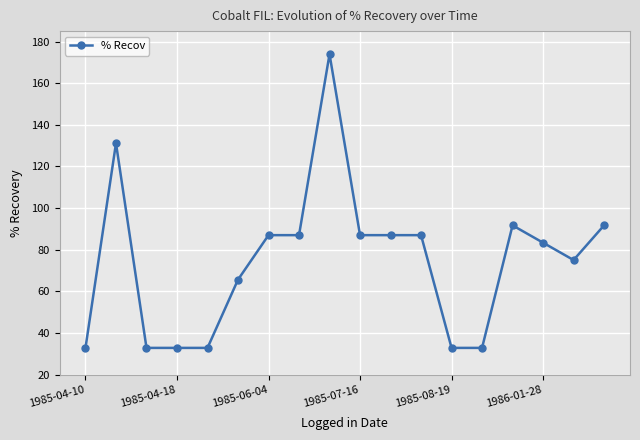

How many values are below 86?

9